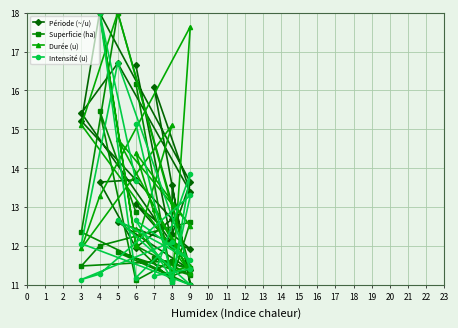

At which category does Intensité (u) reach its first local peak?

6